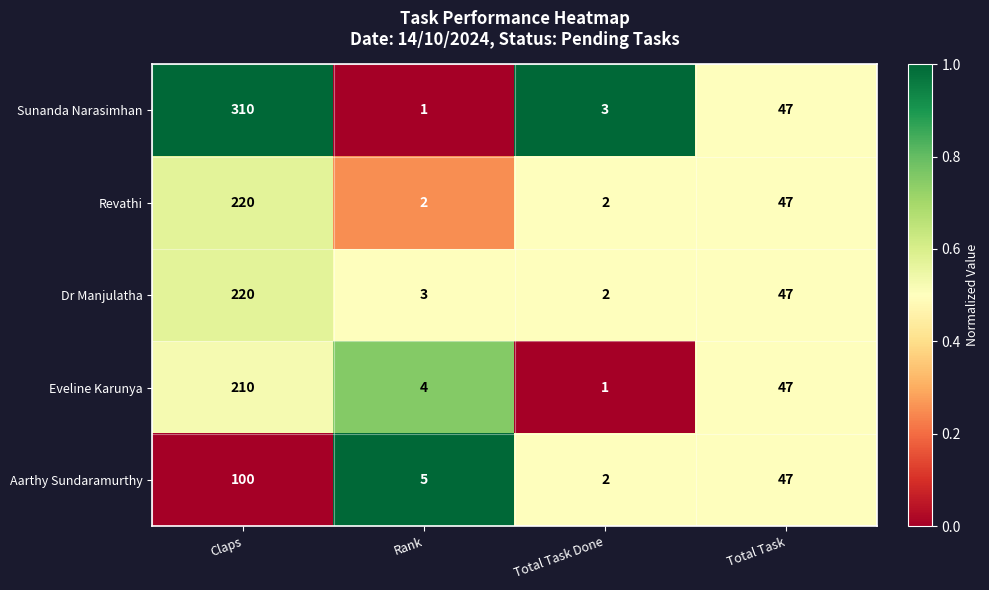

Which label corresponds to the largest value in the chart?

Claps